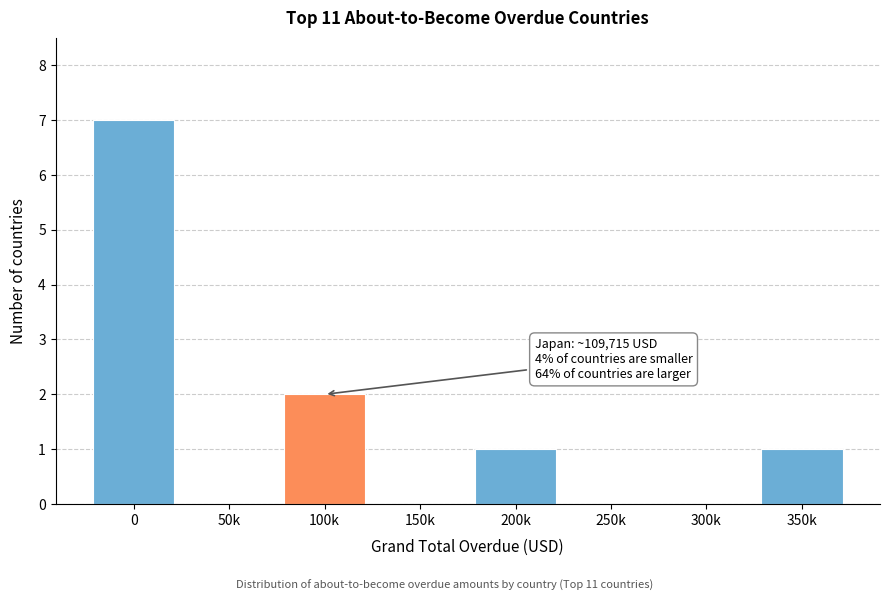

Reading left to right, list all the values displayed in this chart.

0=7	50k=0	100k=2	150k=0	200k=1	250k=0	300k=0	350k=1